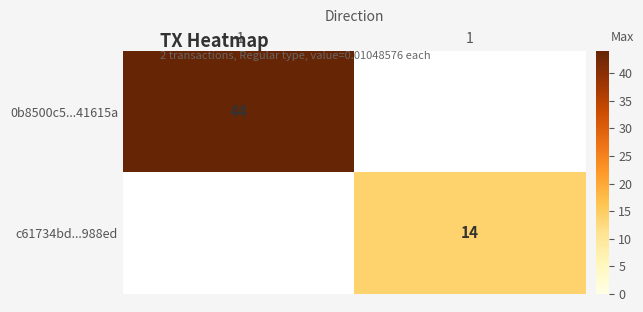

At how many categories does at least one series exceed 21?

1